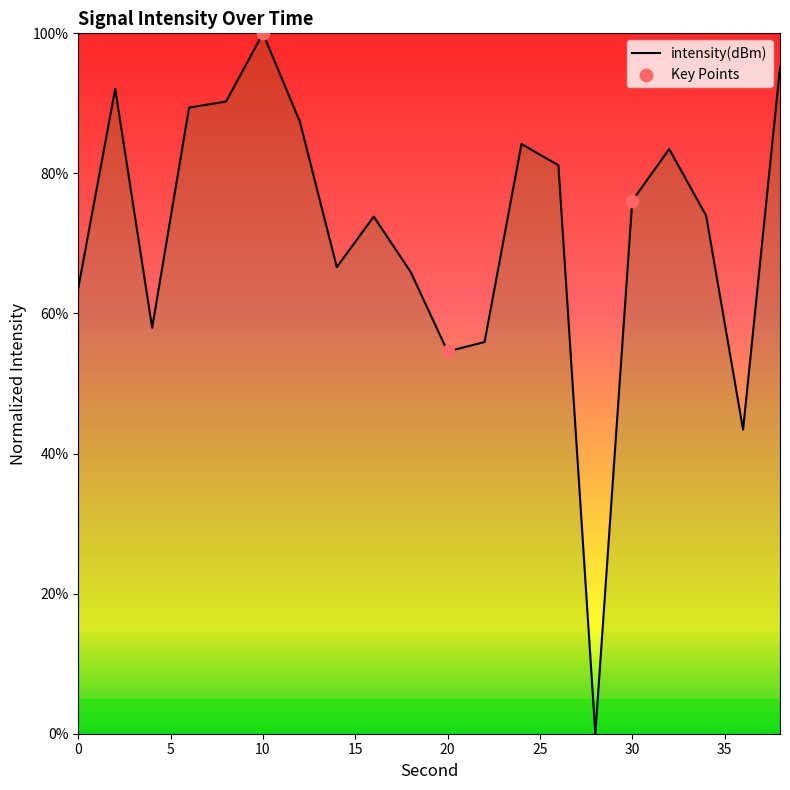

What is the greatest value displayed?

100.0